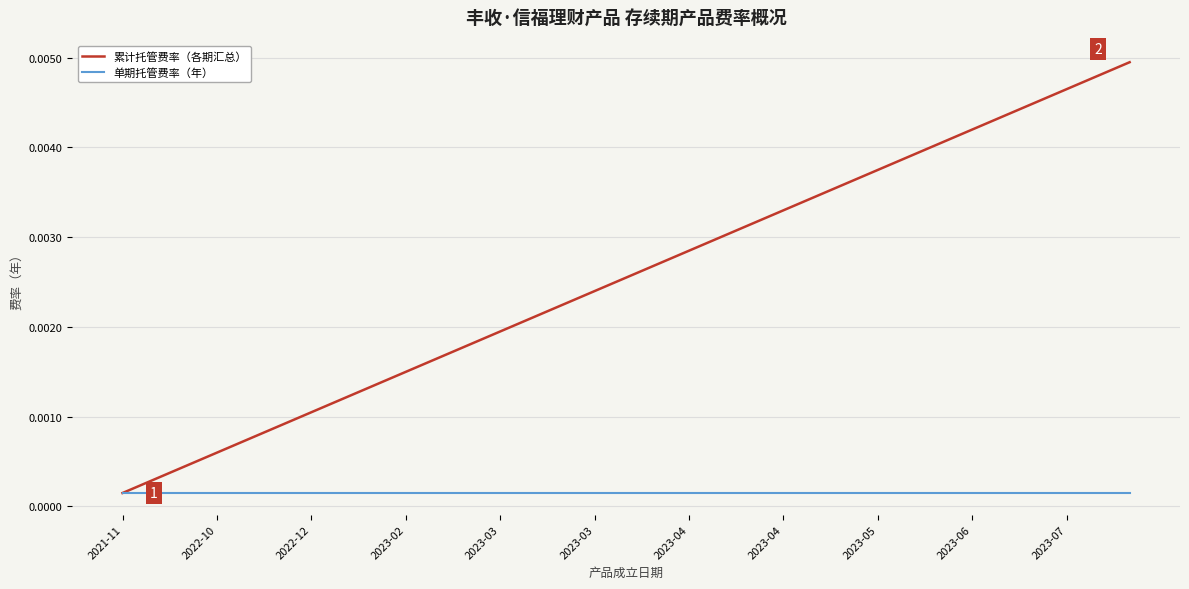

Rank the series by their maximum value, from lowest to highest.

单期托管费率（年）, 累计托管费率（各期汇总）